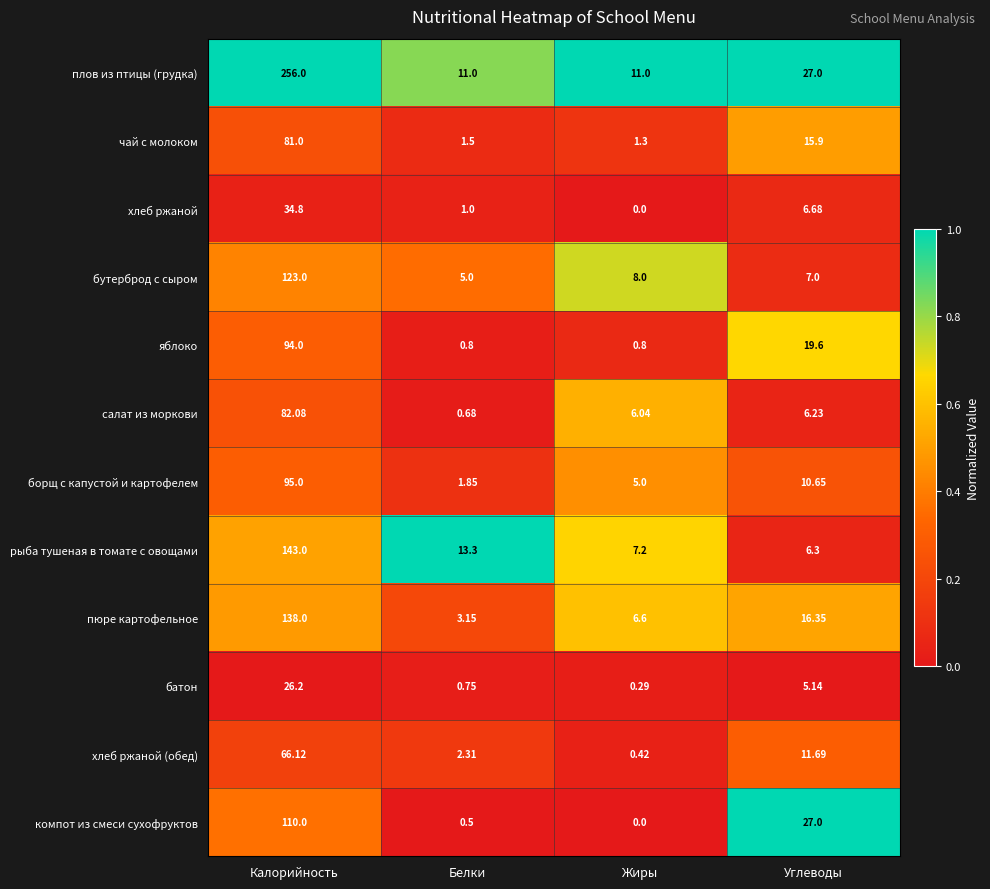

At which label is хлеб ржаной closest to 17?

Углеводы